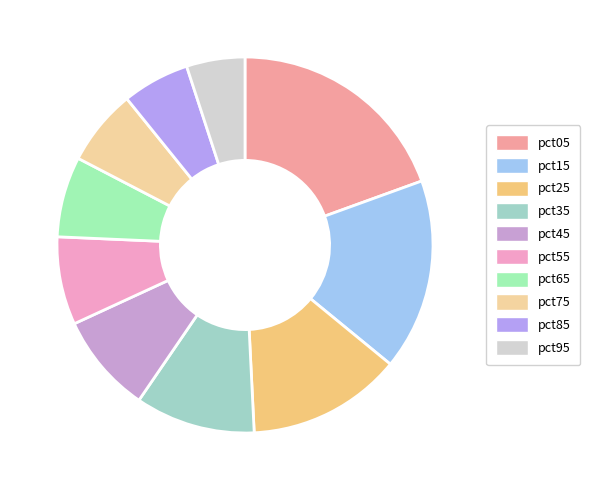

Does pct85 account for over 50% of the chart?

No